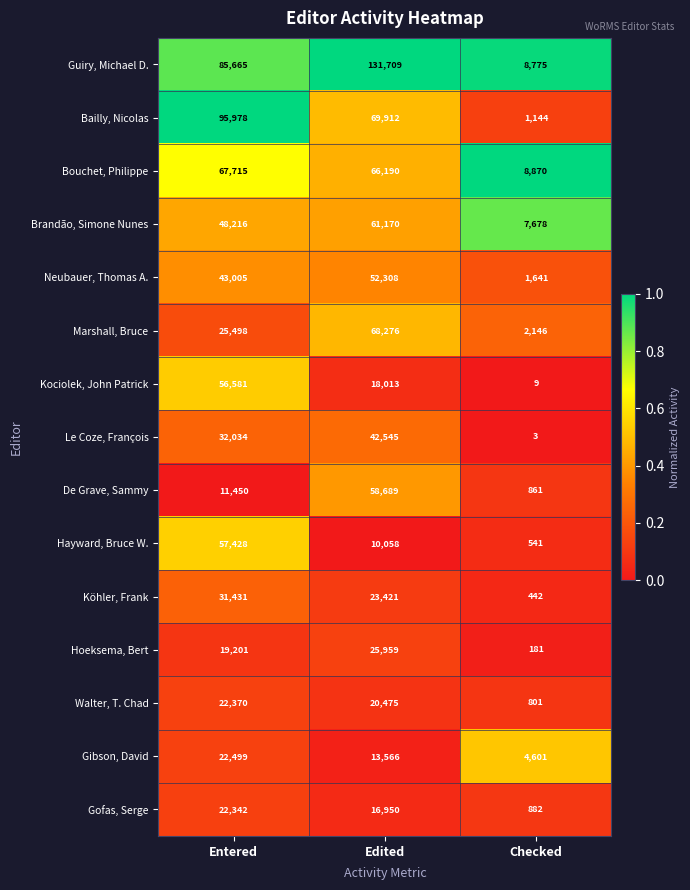

What is the sum of all Le Coze, François values?

74582